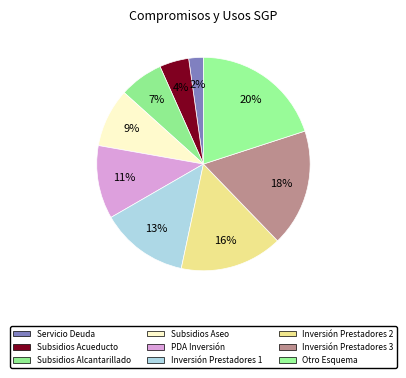

Count the number of slices in the pie.

9